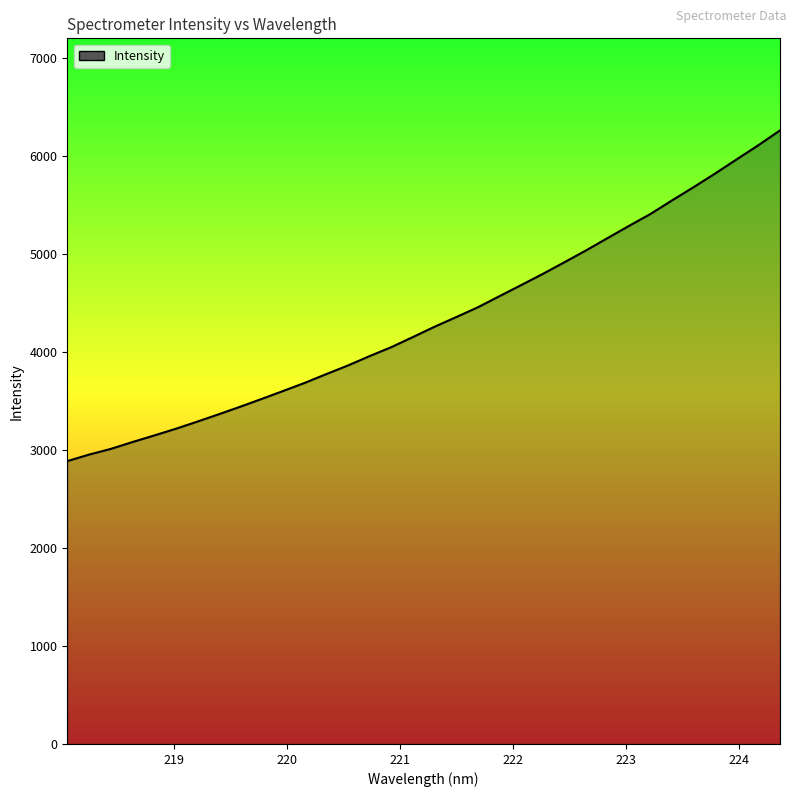

How many values are below 4258?

17